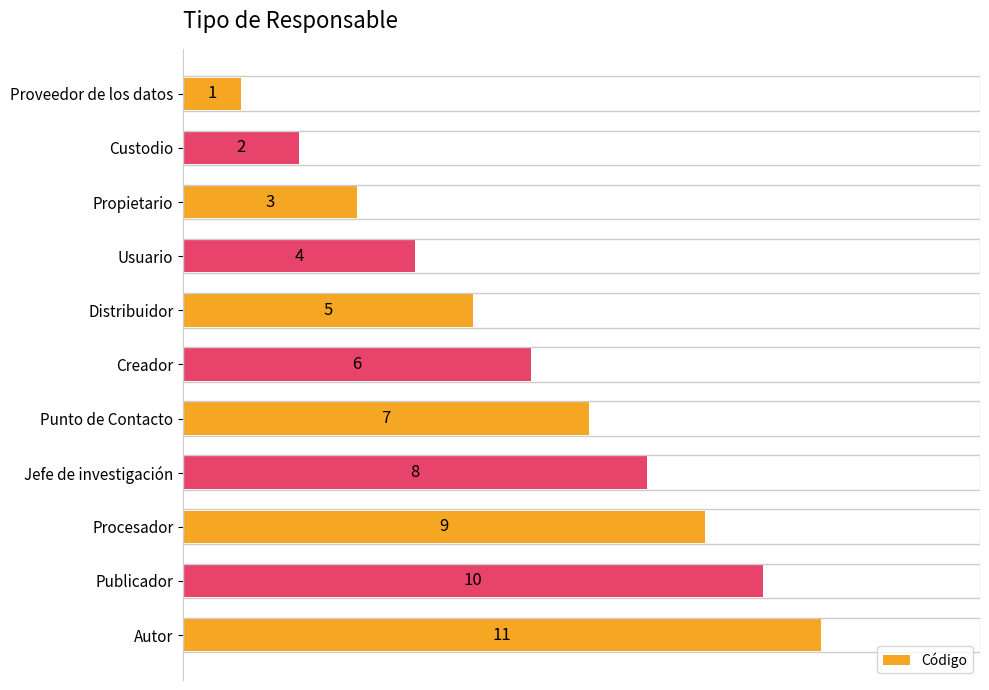

How many values are between 3 and 9?

7